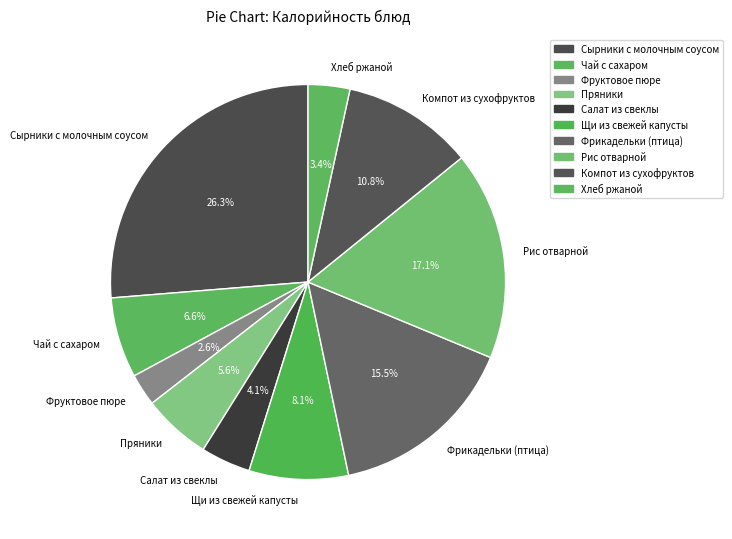

What percentage do Пряники and Чай с сахаром together represent?

12.2%